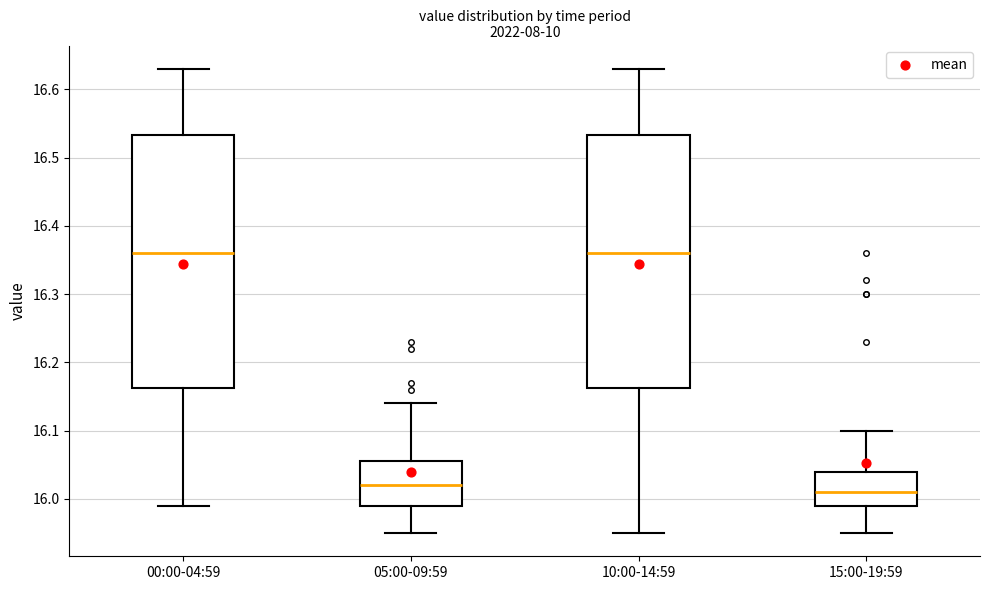

Reading left to right, transcribe this box plot: for each box, give where its median line is, the range the box spans, and where its two whiskers end, as read against the y-axis. The values are not printed on the chart, so give them approximately, as read against the axis.

00:00-04:59: median 16.36, box 16.16 to 16.53, whiskers 15.99 to 16.63
05:00-09:59: median 16.02, box 15.99 to 16.06, whiskers 15.95 to 16.14
10:00-14:59: median 16.36, box 16.16 to 16.53, whiskers 15.95 to 16.63
15:00-19:59: median 16.01, box 15.99 to 16.04, whiskers 15.95 to 16.10